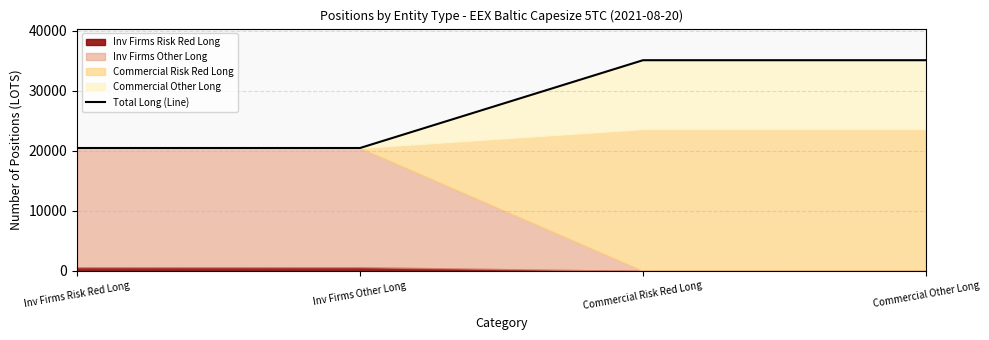

Where does the data first go above 35058?

Commercial Risk Red Long